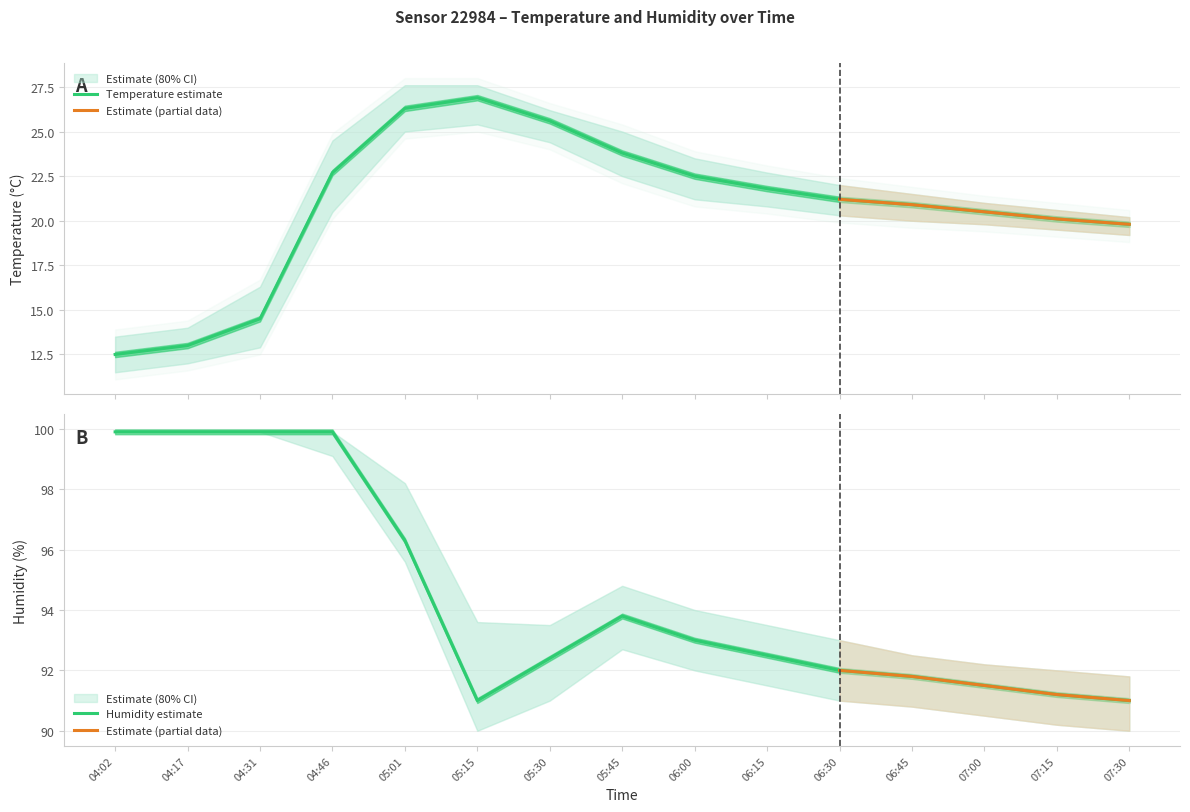

What position from the left is 07:30?

15